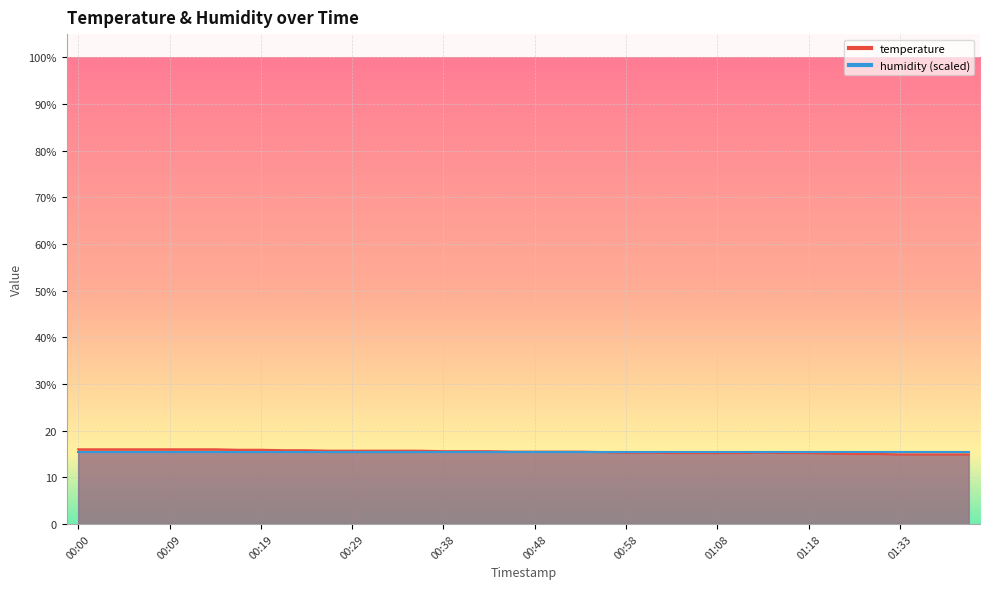

What is the change in value from 00:26 to 01:31?

-0.7